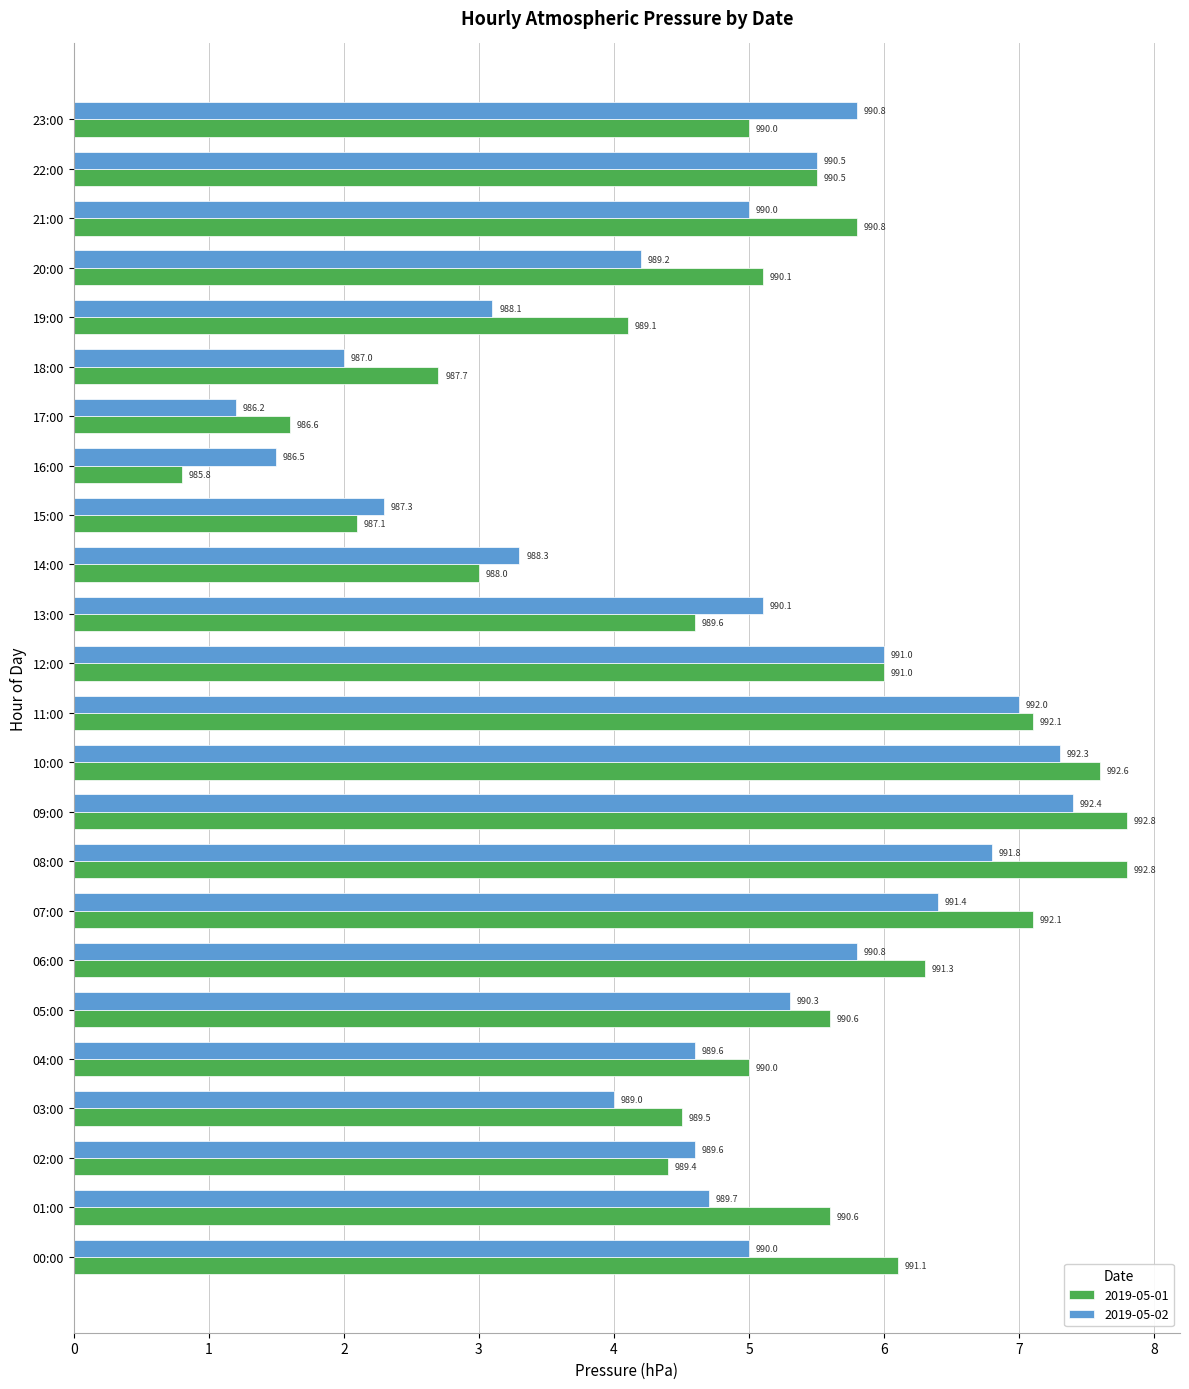

What is the difference between the 2019-05-01 values at 12:00 and 22:00?

0.5